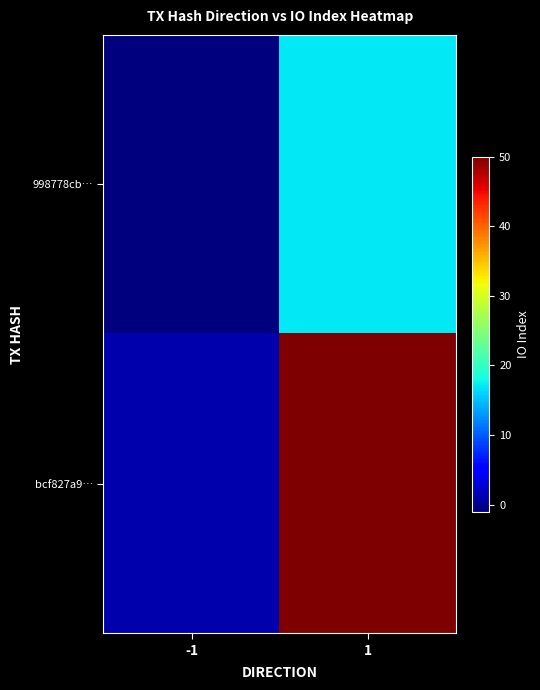

Which category has the lowest value across all series?

-1